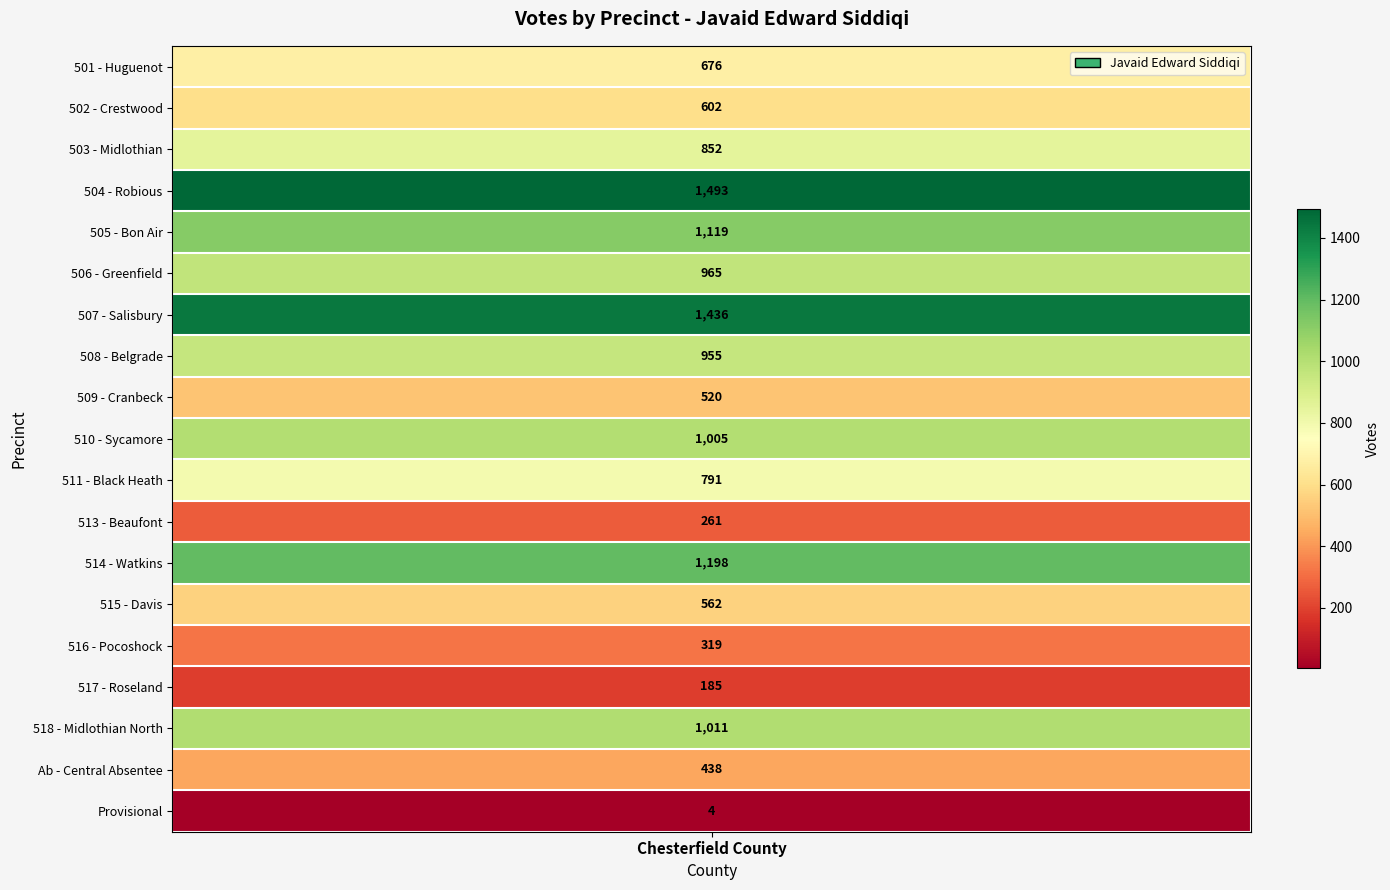

What is the change in value from 504 - Robious to 506 - Greenfield?

-528